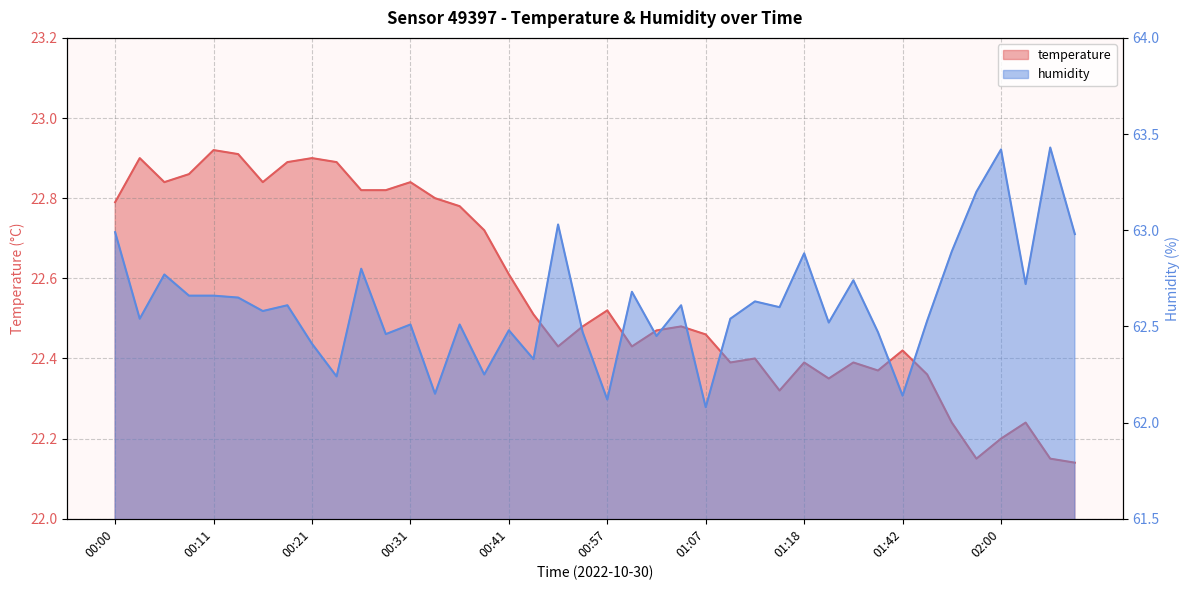

Reading left to right, what are all the values shown in this chart?

temperature: 00:00=22.8	00:03=22.9	00:06=22.8	00:08=22.9	00:11=22.9	00:13=22.9	00:16=22.8	00:18=22.9	00:21=22.9	00:23=22.9	00:26=22.8	00:29=22.8	00:31=22.8	00:34=22.8	00:36=22.8	00:39=22.7	00:41=22.6	00:47=22.5	00:52=22.4	00:55=22.5	00:57=22.5	01:00=22.4	01:02=22.5	01:05=22.5	01:07=22.5	01:10=22.4	01:12=22.4	01:15=22.3	01:18=22.4	01:34=22.4	01:37=22.4	01:40=22.4	01:42=22.4	01:45=22.4	01:54=22.2	01:57=22.1	02:00=22.2	02:02=22.2	02:05=22.1	02:08=22.1
humidity: 00:00=63.0	00:03=62.5	00:06=62.8	00:08=62.7	00:11=62.7	00:13=62.6	00:16=62.6	00:18=62.6	00:21=62.4	00:23=62.2	00:26=62.8	00:29=62.5	00:31=62.5	00:34=62.1	00:36=62.5	00:39=62.2	00:41=62.5	00:47=62.3	00:52=63.0	00:55=62.5	00:57=62.1	01:00=62.7	01:02=62.5	01:05=62.6	01:07=62.1	01:10=62.5	01:12=62.6	01:15=62.6	01:18=62.9	01:34=62.5	01:37=62.7	01:40=62.5	01:42=62.1	01:45=62.5	01:54=62.9	01:57=63.2	02:00=63.4	02:02=62.7	02:05=63.4	02:08=63.0